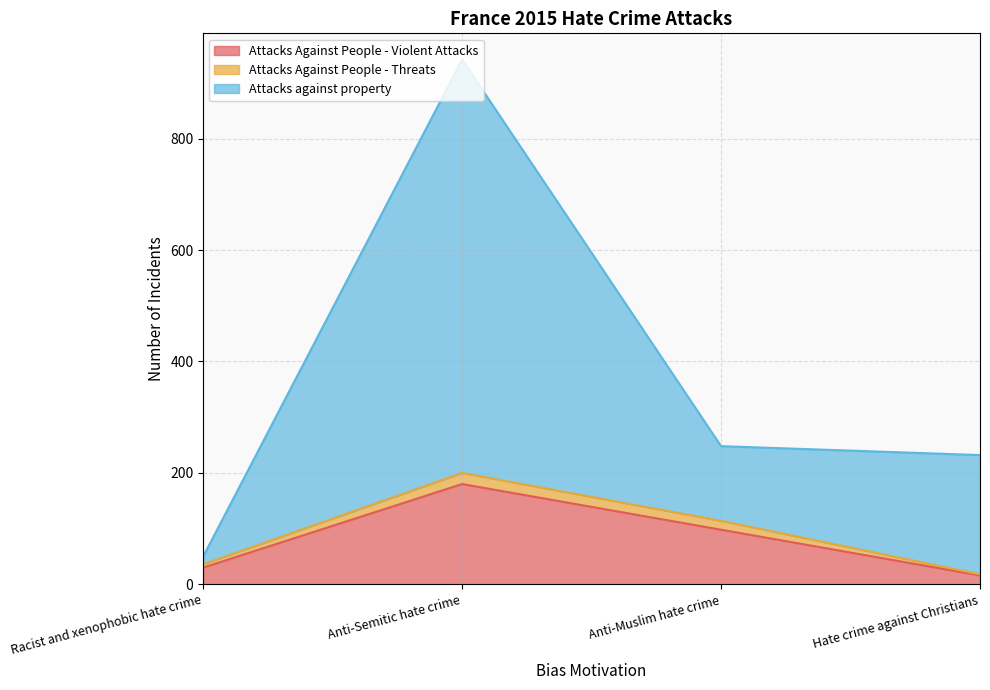

At which category is the sum across all series the highest?

Anti-Semitic hate crime